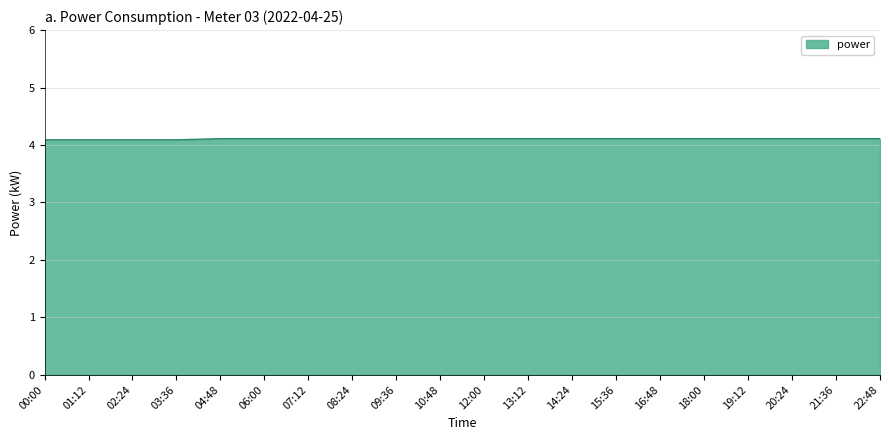

Does the chart have visible grid lines?

Yes